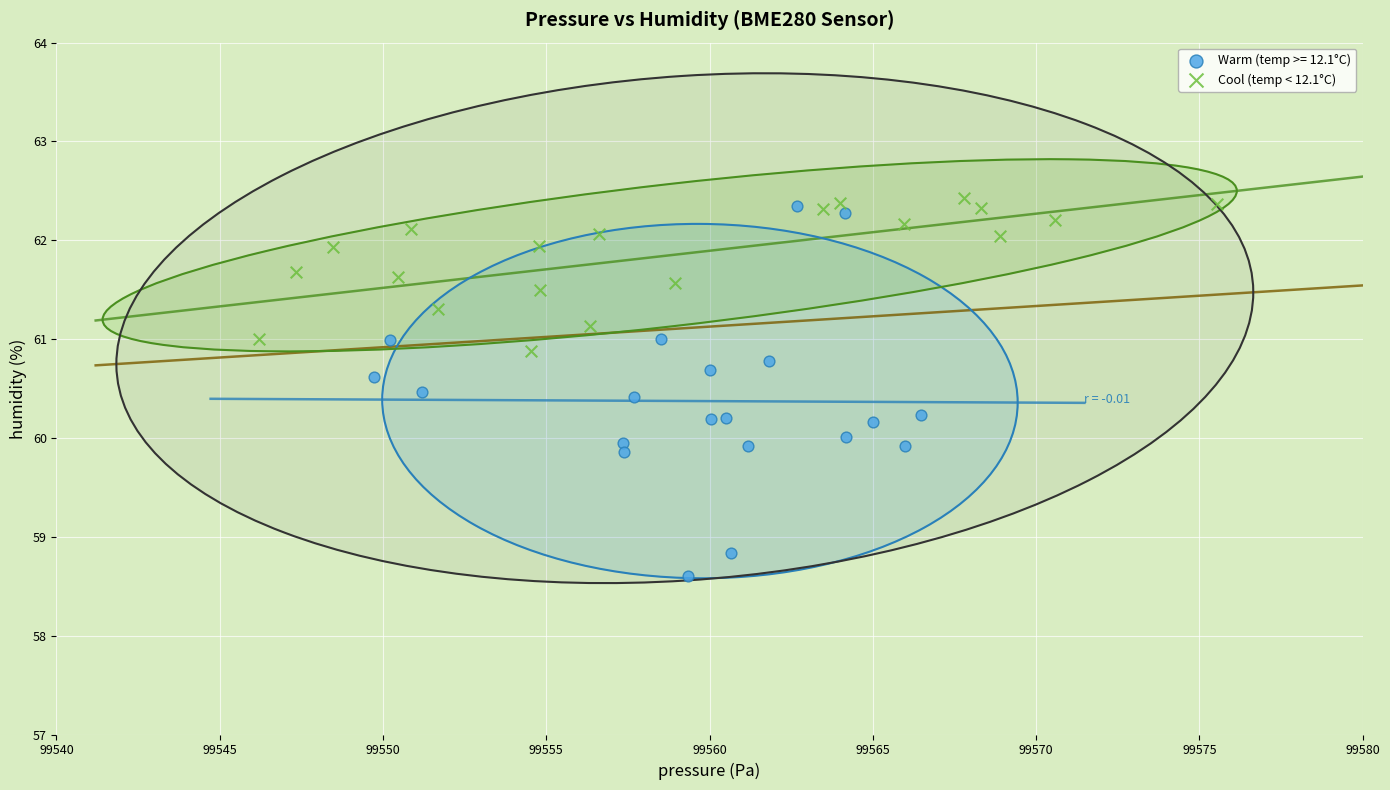

Which series contains the lowest Y value?

Warm (temp >= 12.1°C)